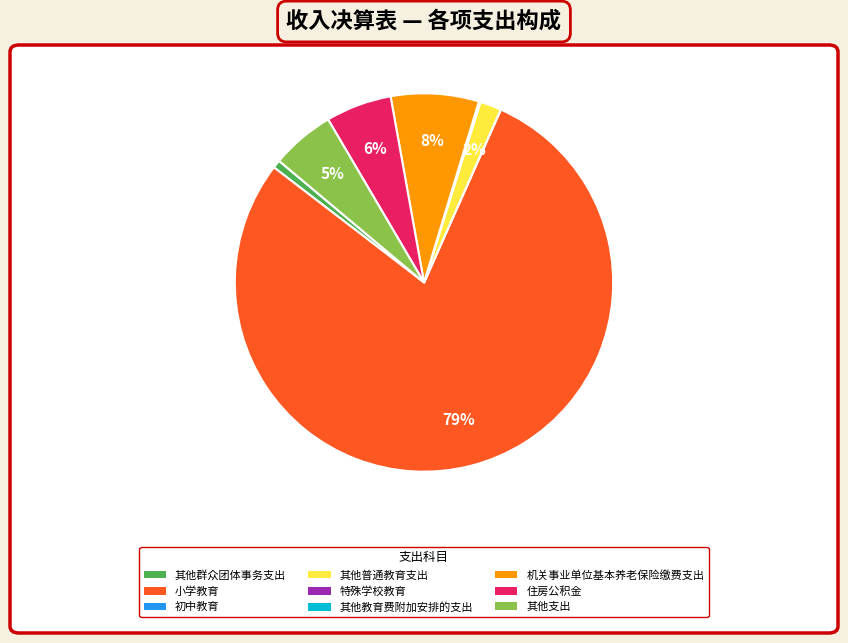

To the nearest percent, what percentage of the pie is 其他群众团体事务支出?

1%